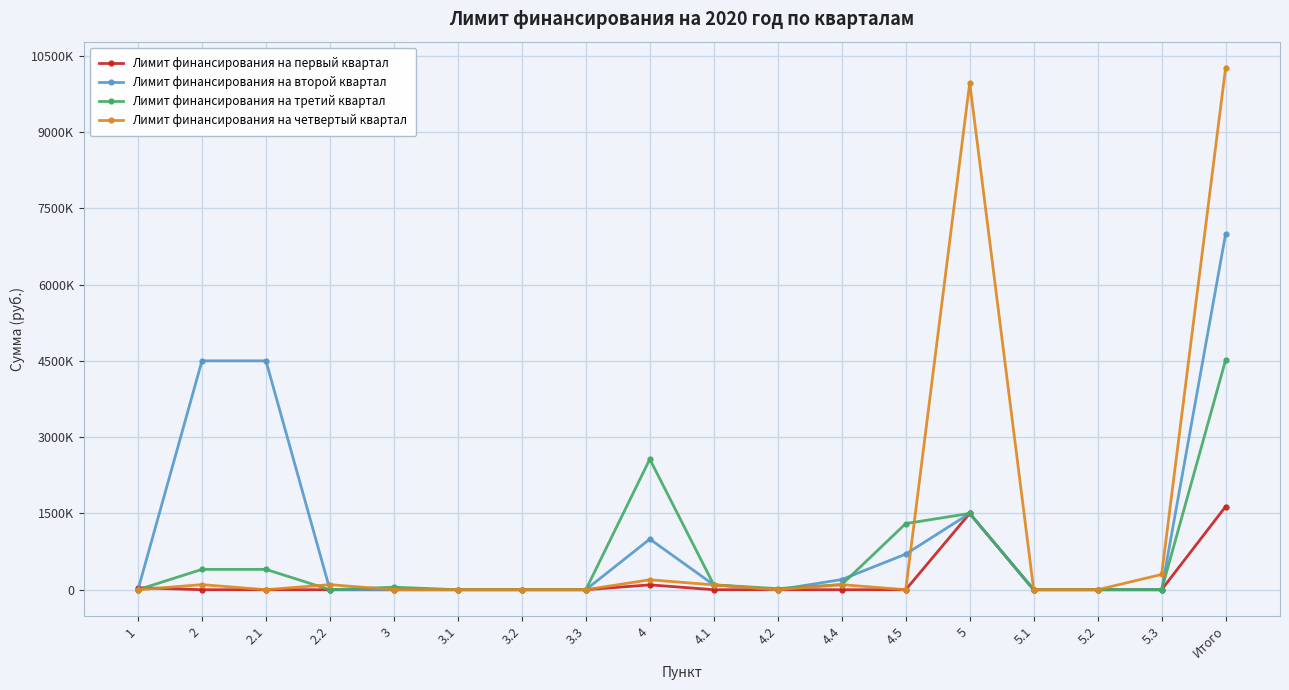

What is the difference between the highest and lowest values at 1?

40000